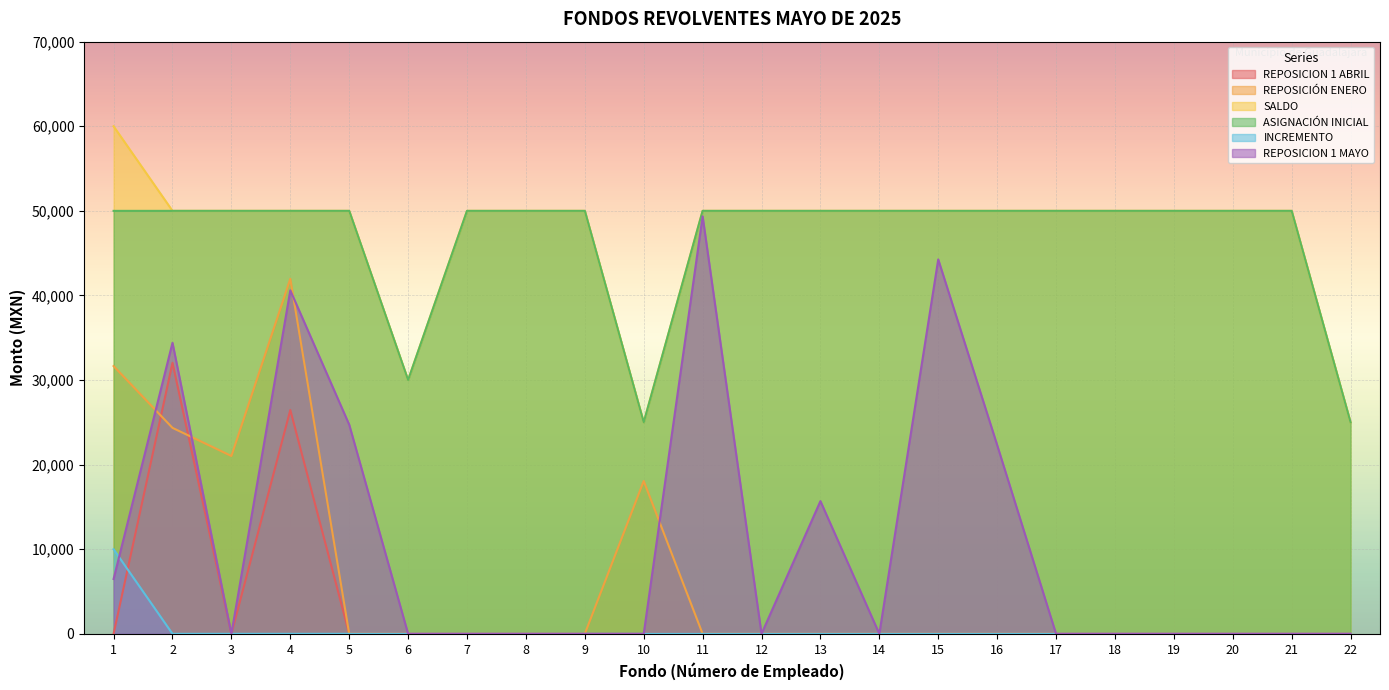

Is it true that INCREMENTO equals 0.0 at 10?

True